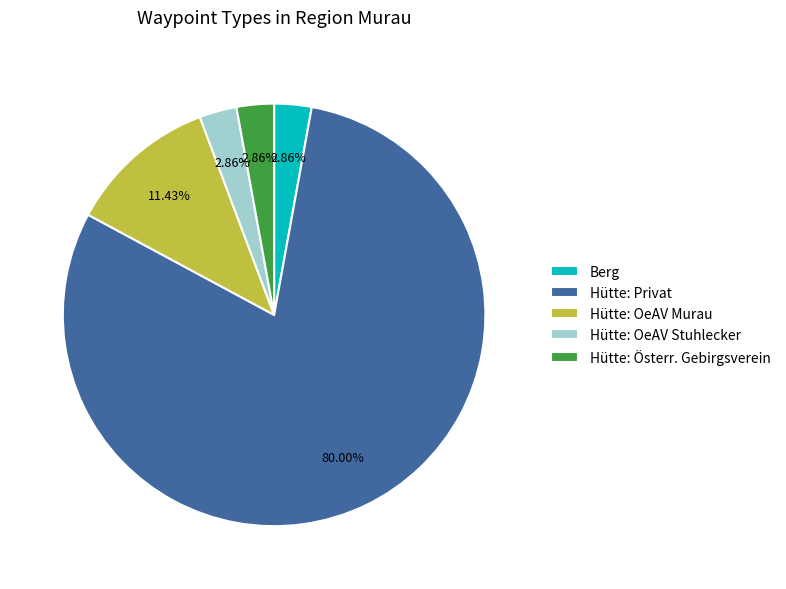

Is Hütte: Privat the majority of the pie?

Yes